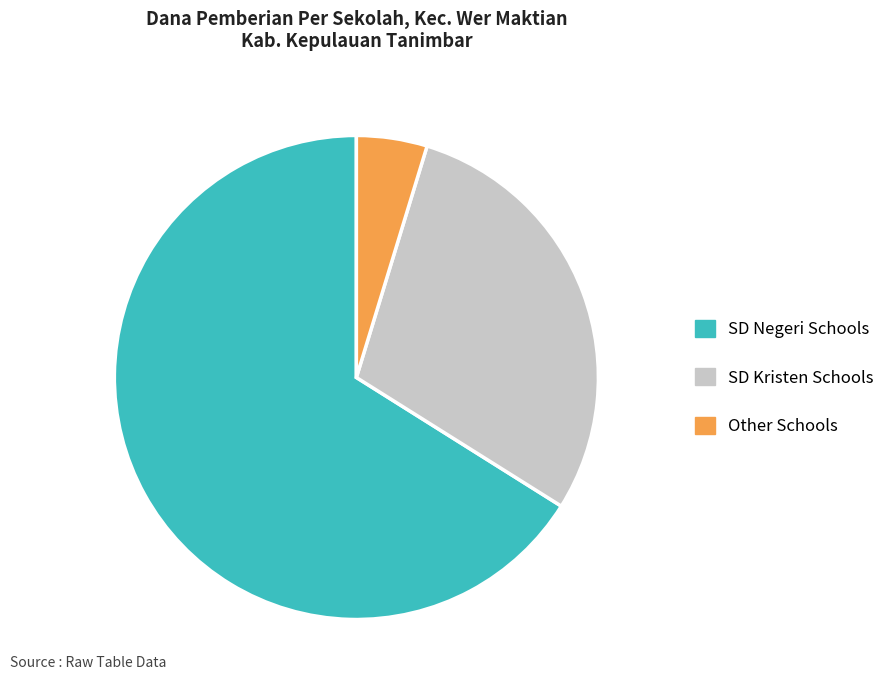

The SD Negeri Schools slice represents 66% of the pie. True or false?

True